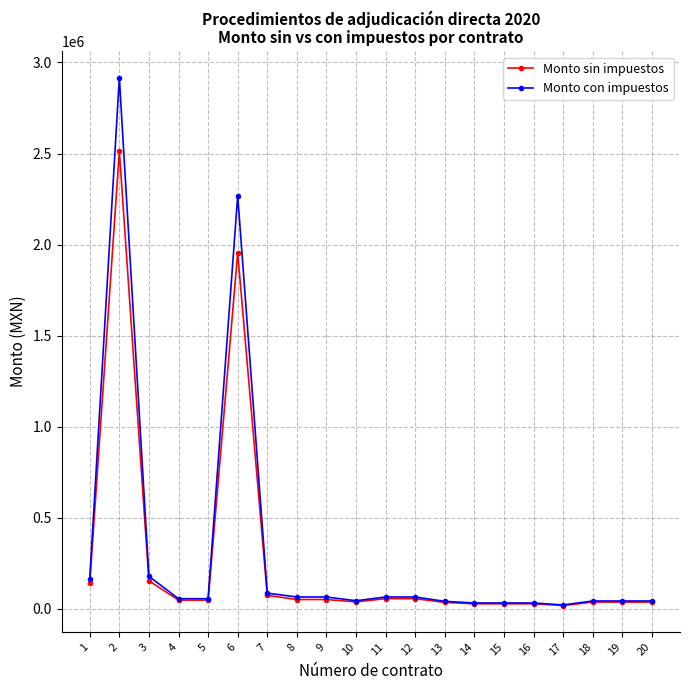

Which series has the largest range (max minus min)?

Monto con impuestos